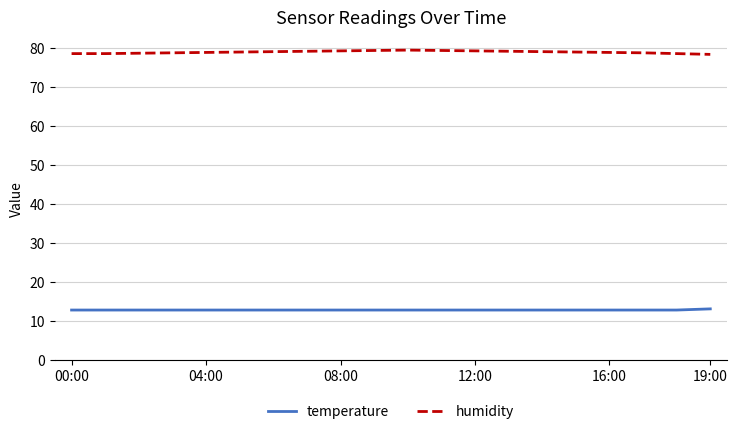

What is the difference between the maximum and minimum values in the temperature series?

0.3